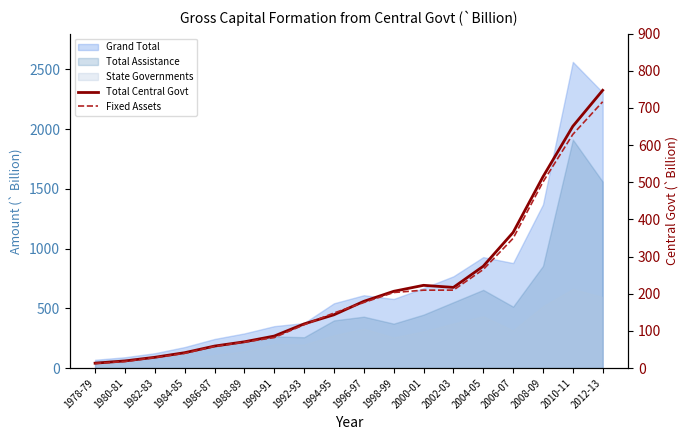

Which series has the widest spread of values?

Total Central Govt